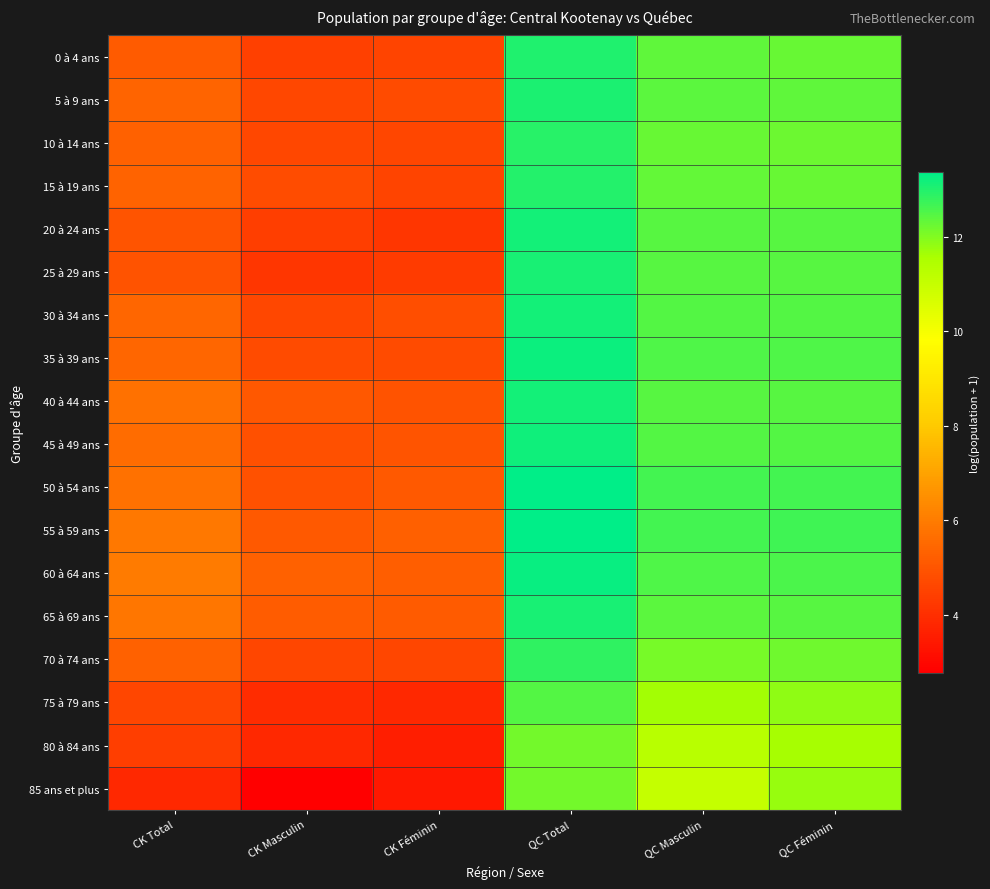

Which label corresponds to the smallest value in the chart?

CK Masculin